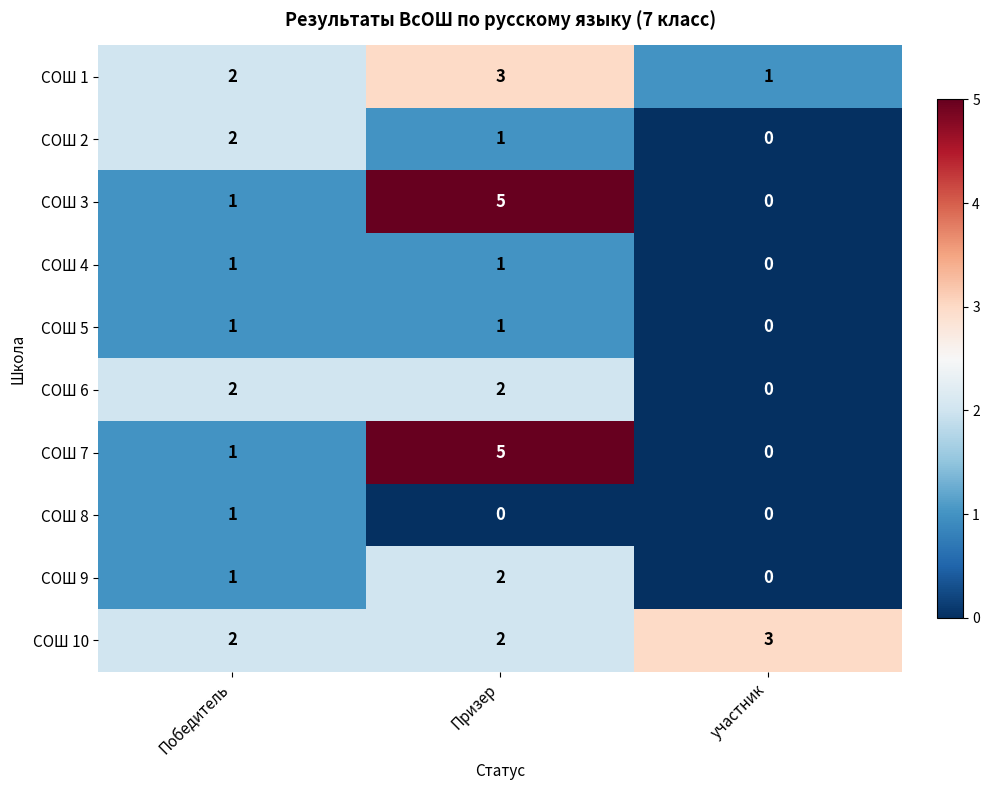

Which label corresponds to the largest value in the chart?

Призер